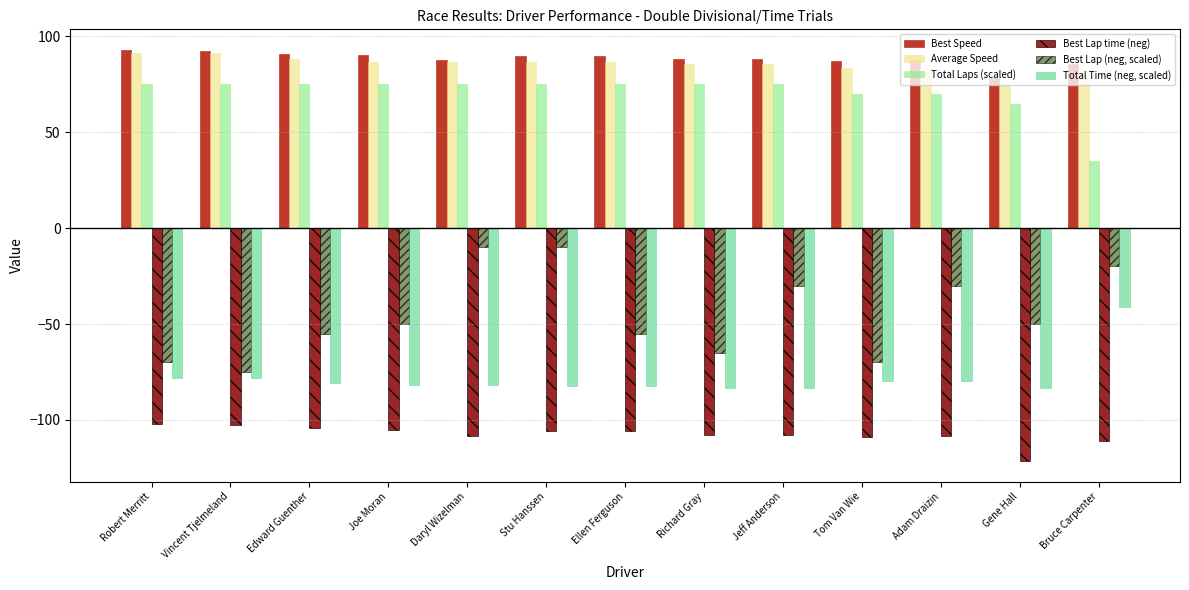

Is it true that Best Speed equals 144.0 at Stu Hanssen?

False